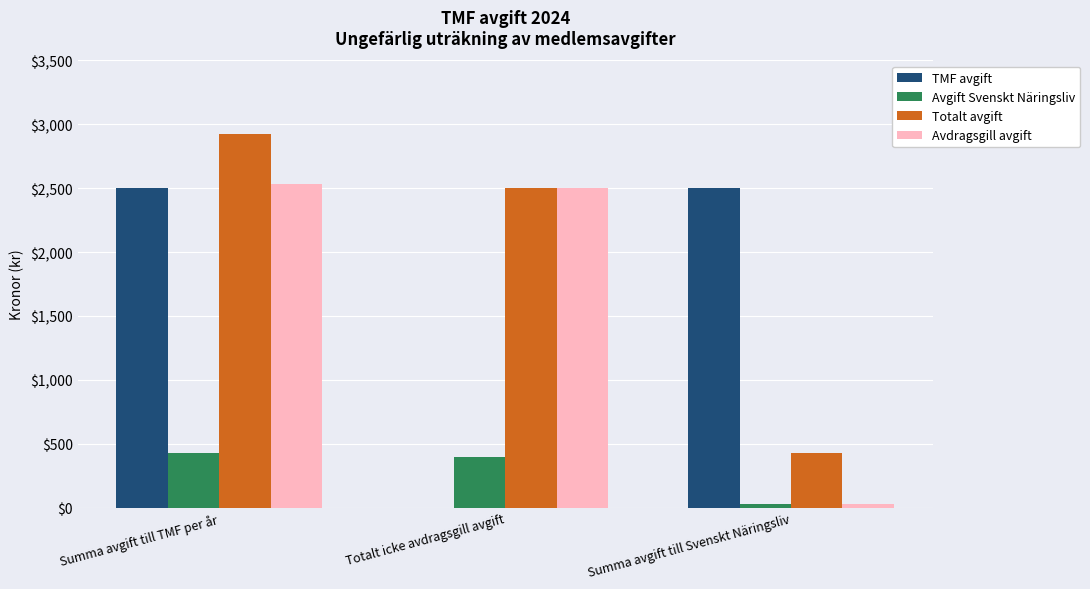

True or false: Avdragsgill avgift has a value of 1691 at Summa avgift till TMF per år.

False